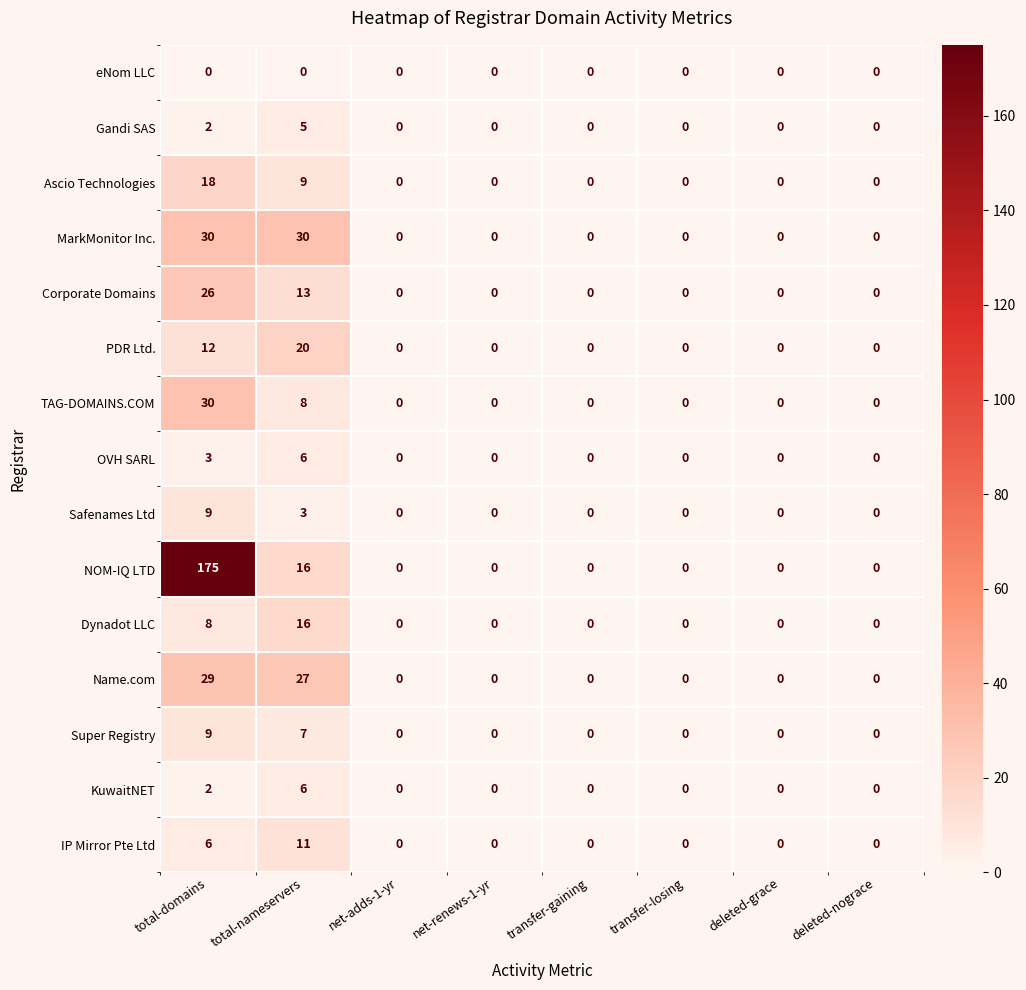

At which category is the sum across all series the highest?

total-domains